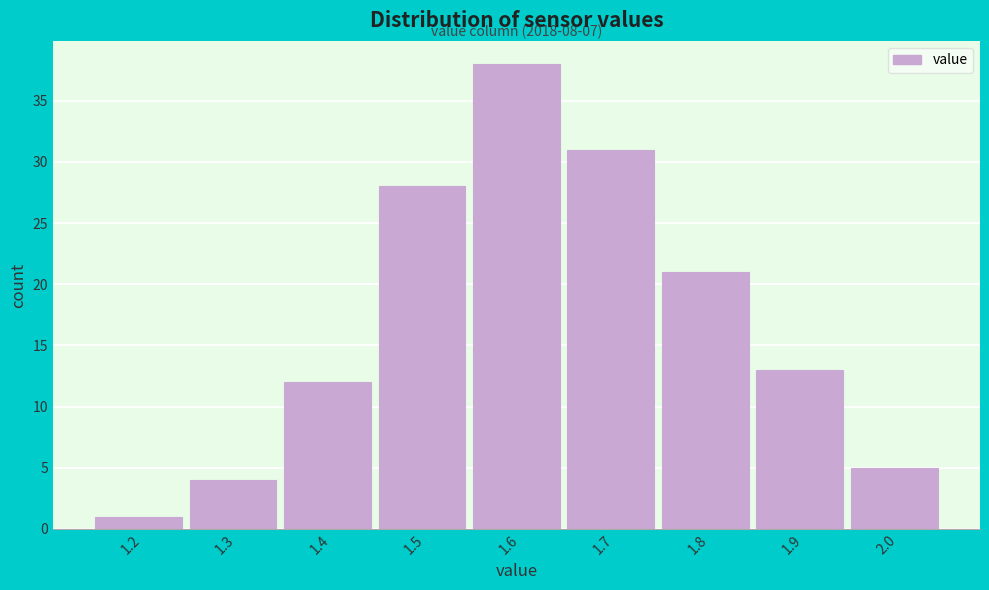

Reading left to right, list all the values displayed in this chart.

1.2=1	1.3=4	1.4=12	1.5=28	1.6=38	1.7=31	1.8=21	1.9=13	2.0=5